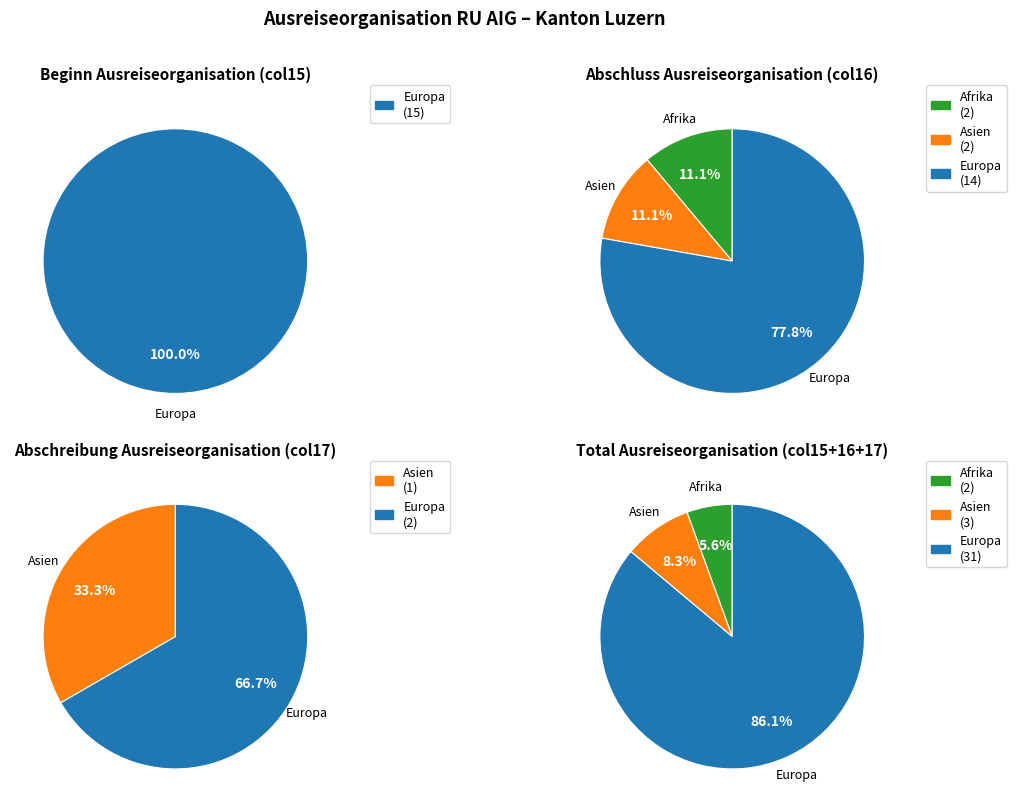

Which series has the widest spread of values?

Europa